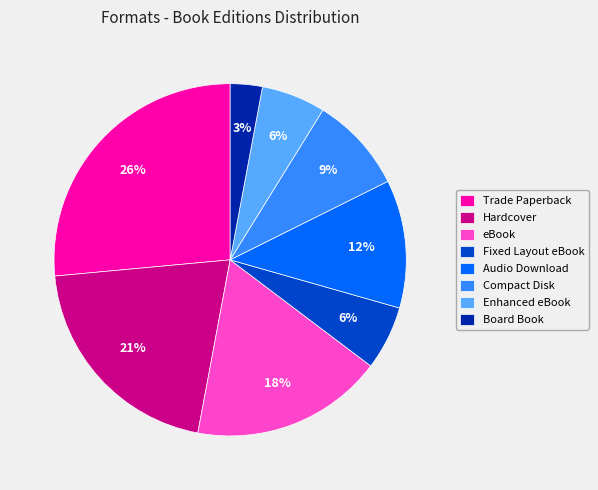

Count the number of slices in the pie.

8